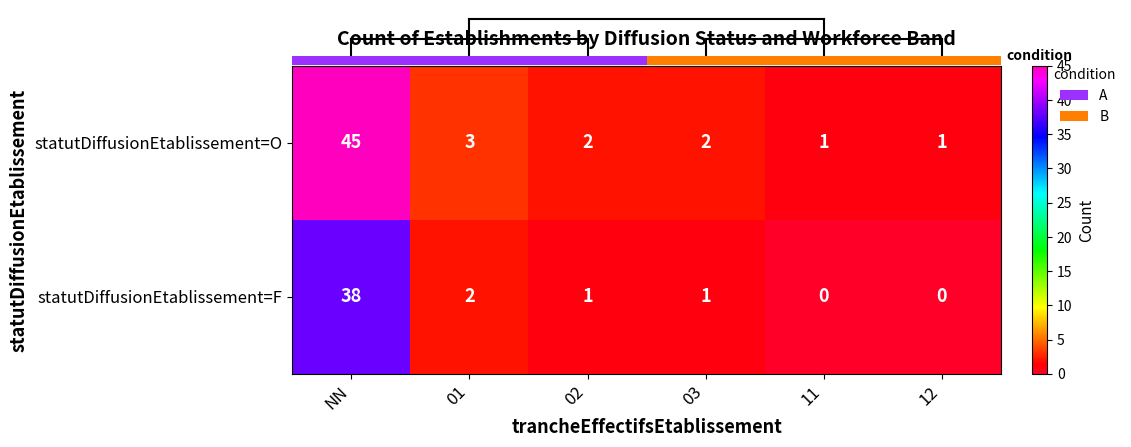

Is it true that statutDiffusionEtablissement=O equals 0 at 02?

False